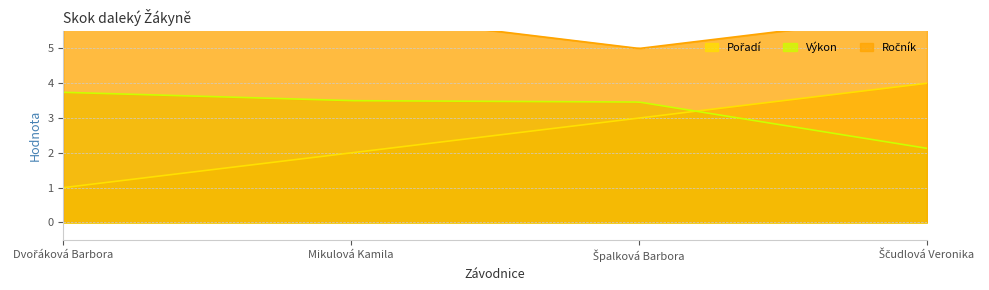

True or false: Výkon has more than 1 points higher than both neighbors.

False